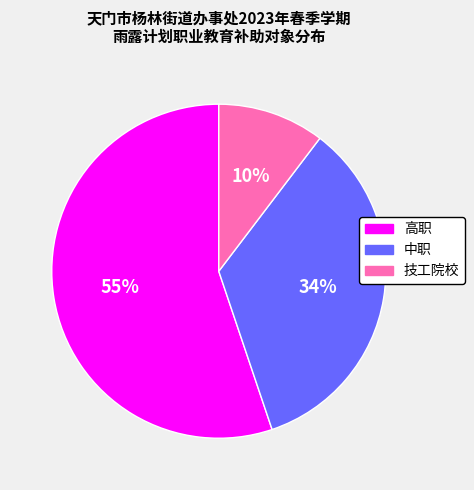

What percentage is the 技工院校 slice, to the nearest percent?

10%